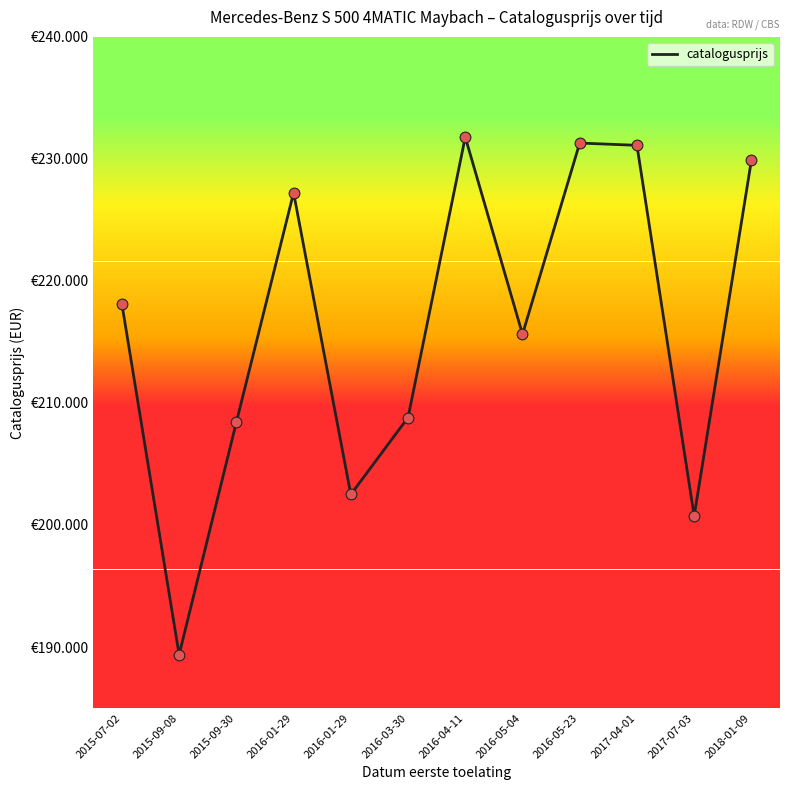

Approximately how many times larger is the value at 2017-07-03 compared to 2017-04-01?

0.9